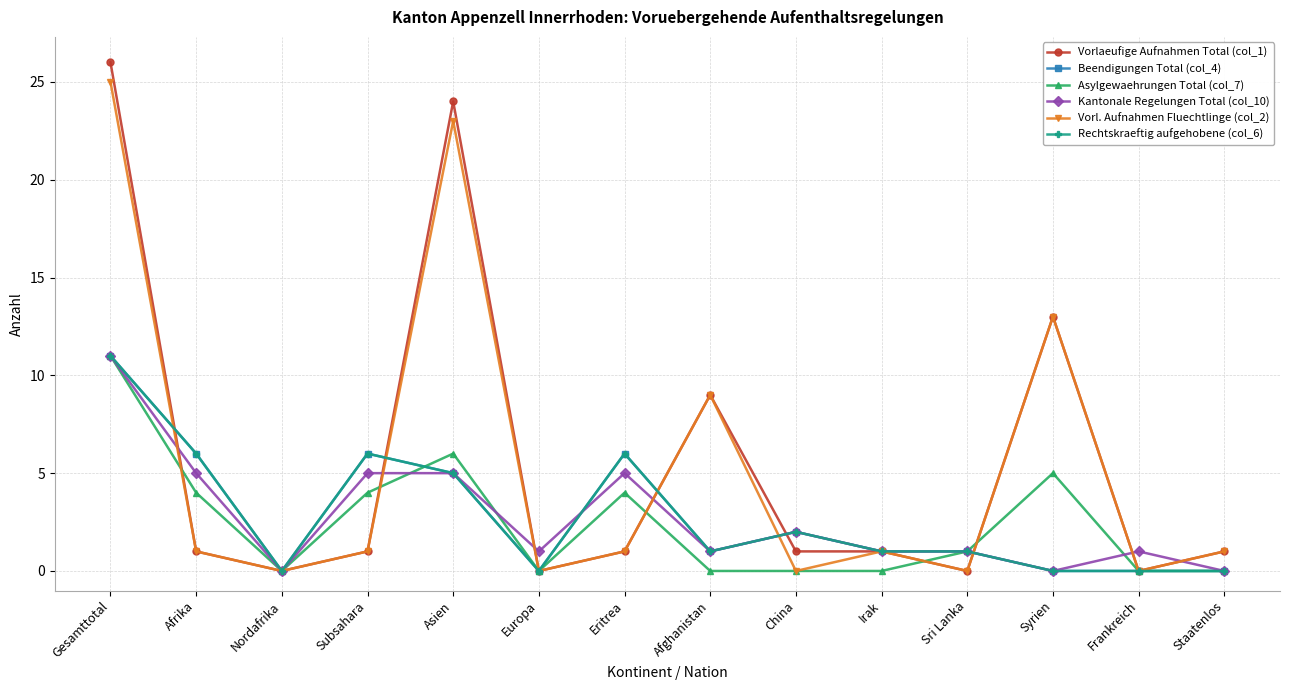

Does the chart have visible grid lines?

Yes